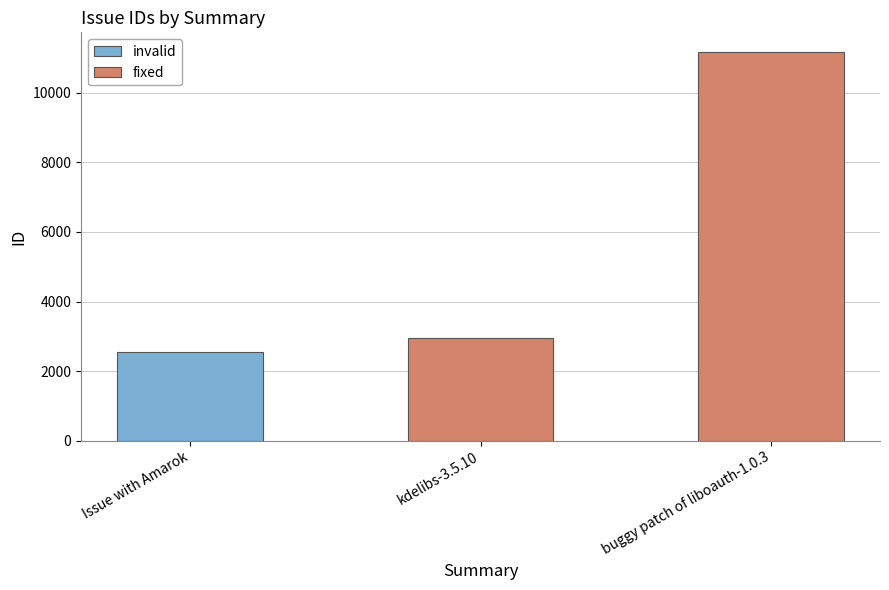

Does the chart contain stacked bars?

No